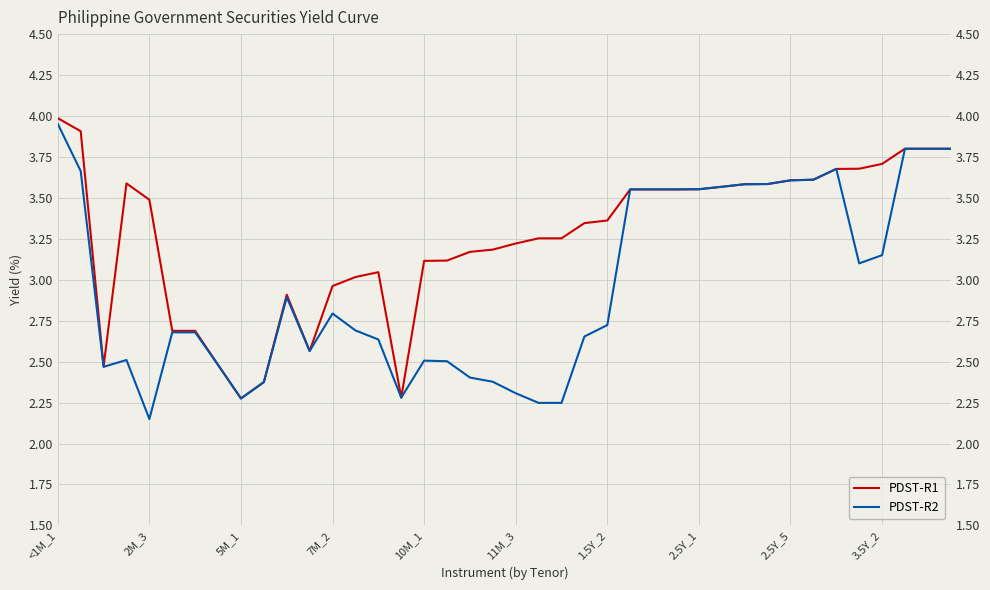

What is the highest value of the PDST-R1 series?

4.0